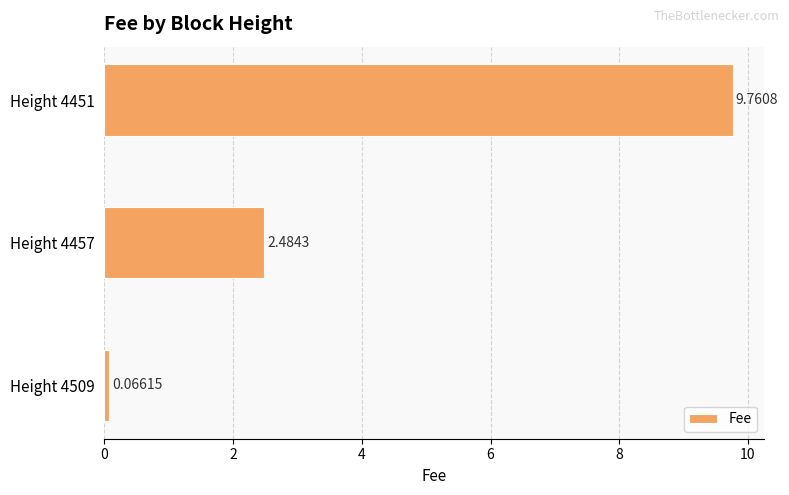

What is the change in value from Height 4509 to Height 4451?

+9.7